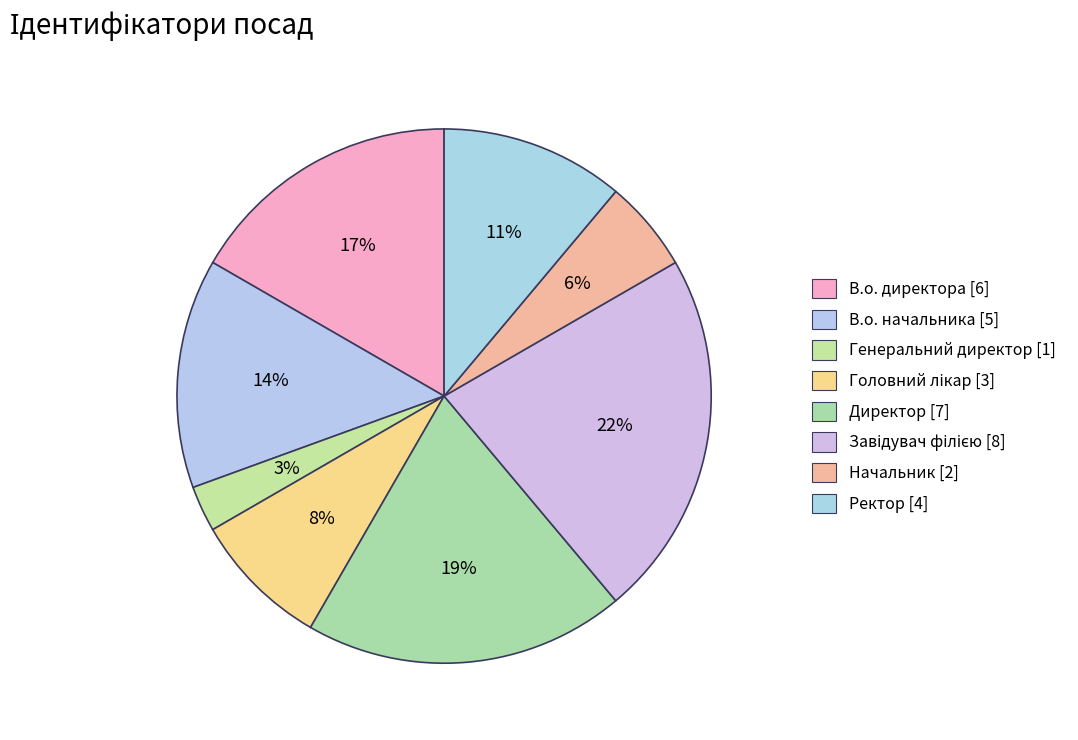

How many segments does this pie chart have?

8